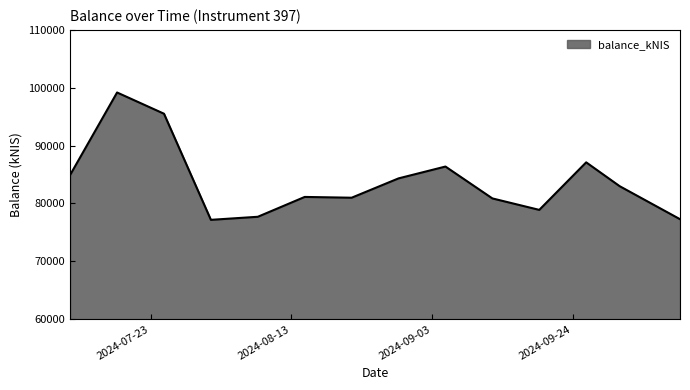

What is the difference between the maximum and minimum values?

22011.4